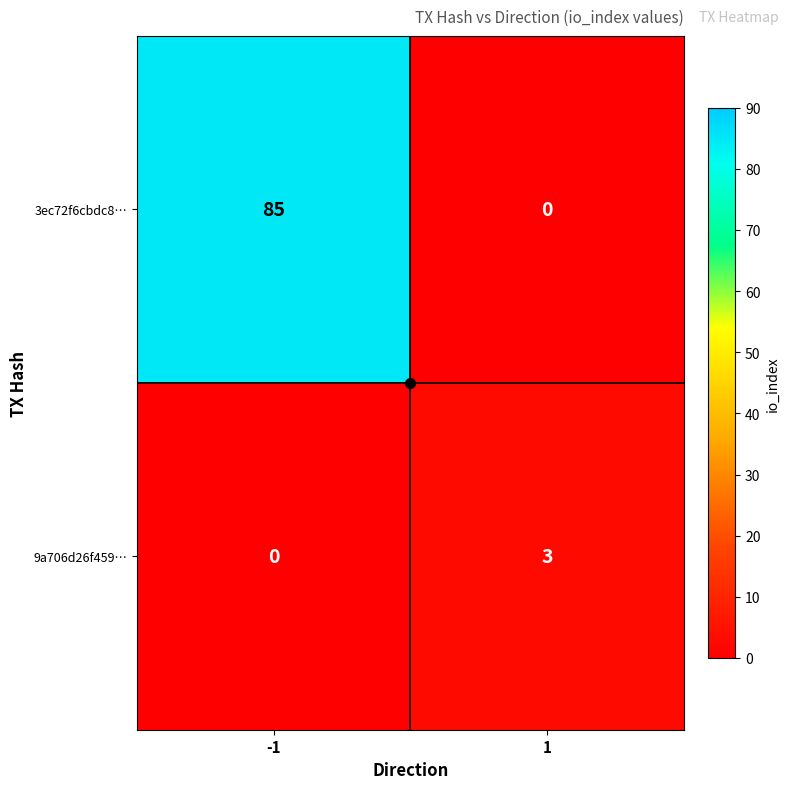

At how many categories does at least one series exceed 6?

1